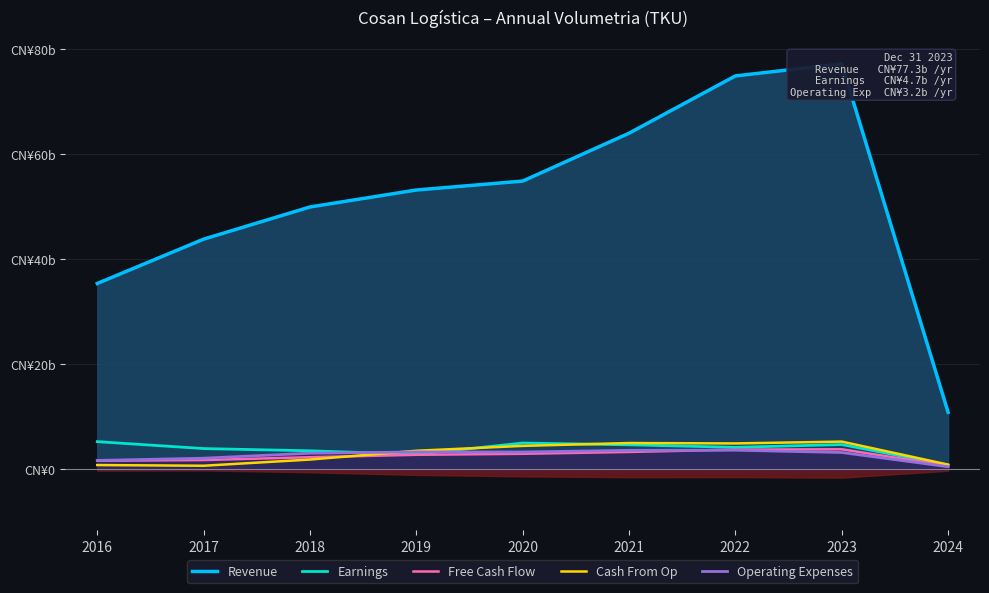

Which series has the widest spread of values?

Revenue